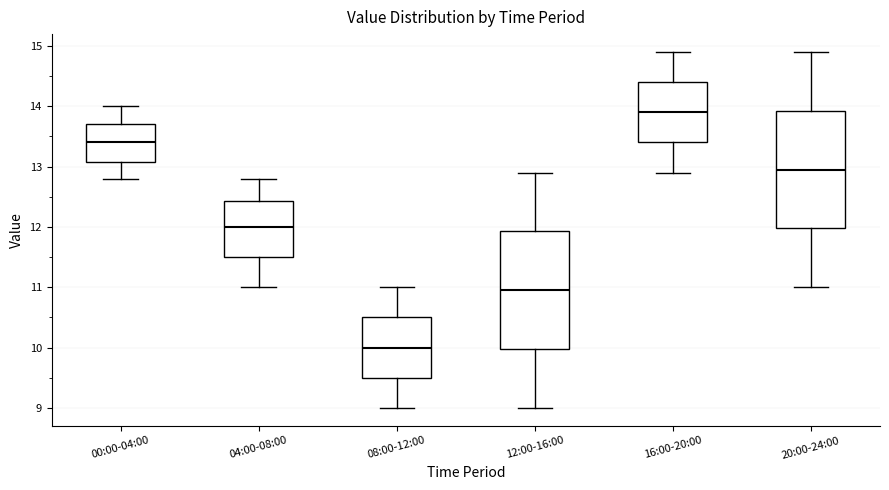

Reading left to right, read every box against the y-axis: the position of its median line, the range the box covers, and the ends of its whiskers. The values are not printed on the chart, so give them approximately, as read against the axis.

00:00-04:00: median 13.4, box 13.1 to 13.7, whiskers 12.8 to 14.0
04:00-08:00: median 12.0, box 11.5 to 12.4, whiskers 11.0 to 12.8
08:00-12:00: median 10.0, box 9.5 to 10.5, whiskers 9.0 to 11.0
12:00-16:00: median 11.0, box 10.0 to 11.9, whiskers 9.0 to 12.9
16:00-20:00: median 13.9, box 13.4 to 14.4, whiskers 12.9 to 14.9
20:00-24:00: median 13.0, box 12.0 to 13.9, whiskers 11.0 to 14.9